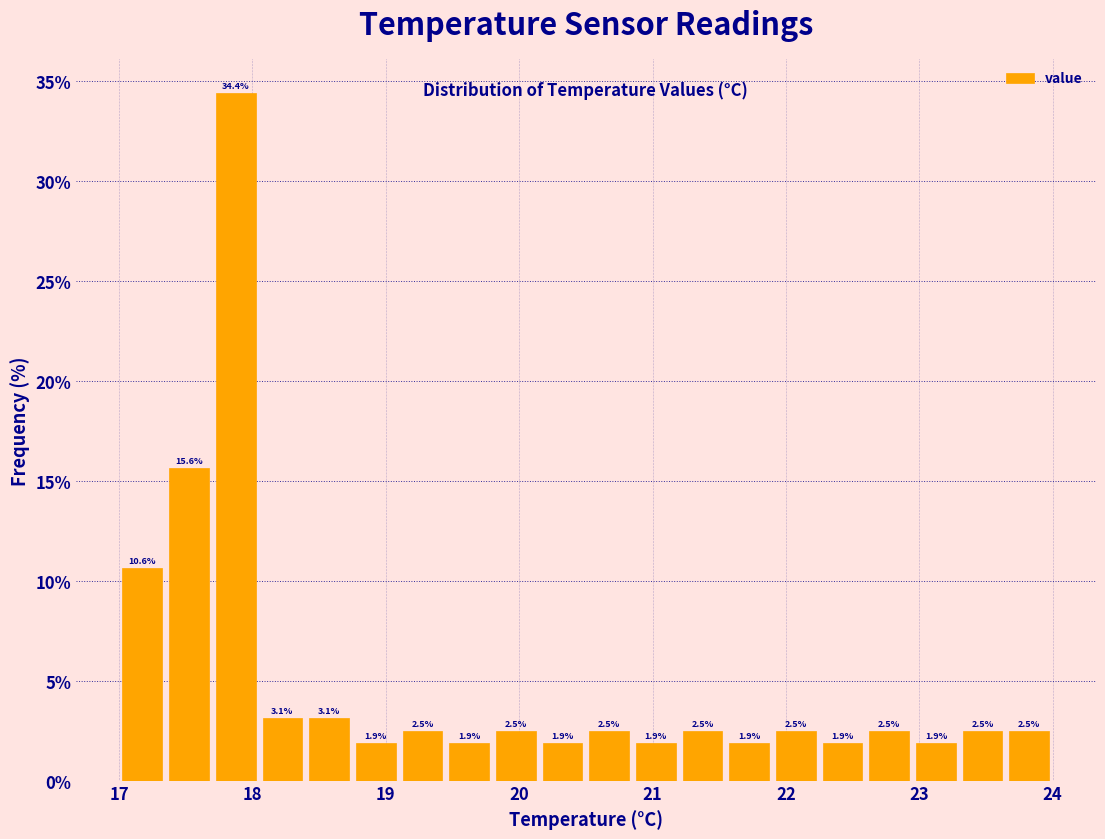

Around what value on the x-axis is the tallest bar? Give the approximate position of its centre, as read against the axis.

17.9